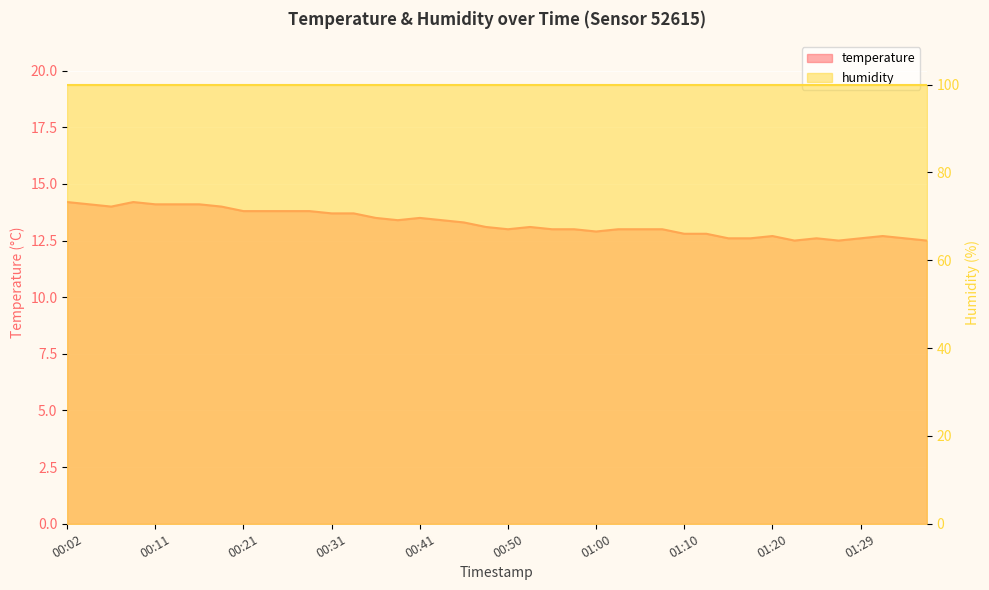

At which label is the value closest to 13?

00:50